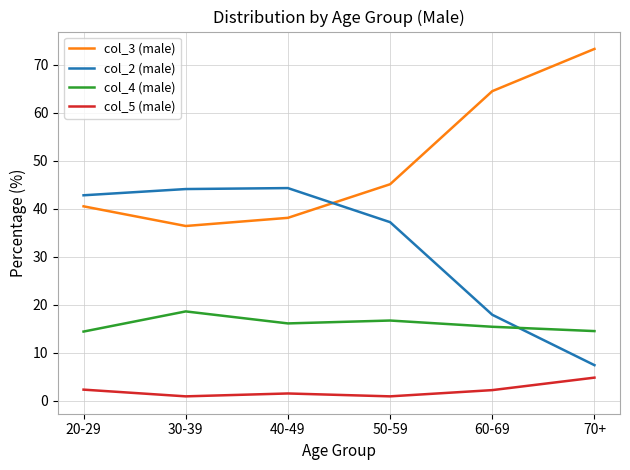

List the series in order of their peak value, highest first.

col_3 (male), col_2 (male), col_4 (male), col_5 (male)